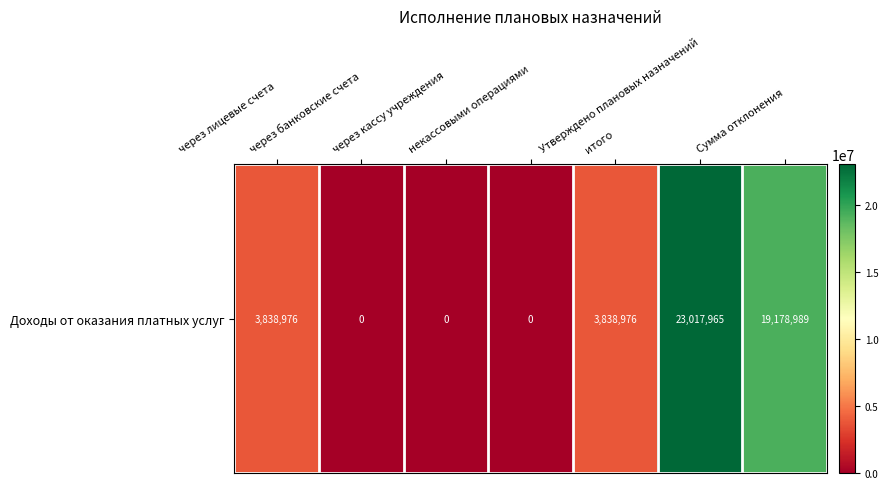

Which label corresponds to the largest value in the chart?

Утверждено плановых назначений